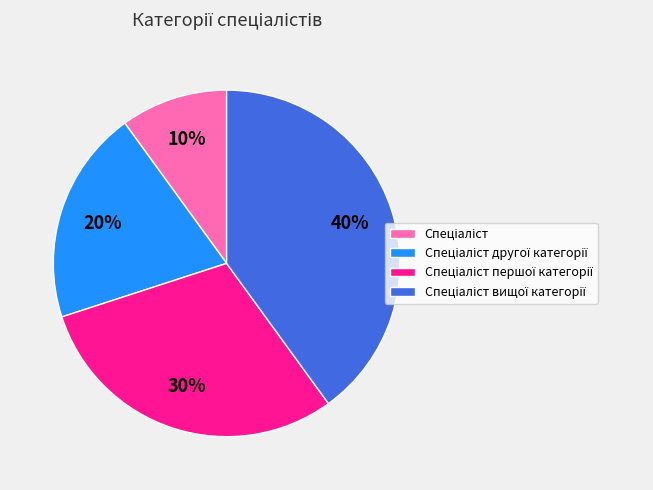

To the nearest percent, what is the difference between the largest and smallest slice percentages?

30%